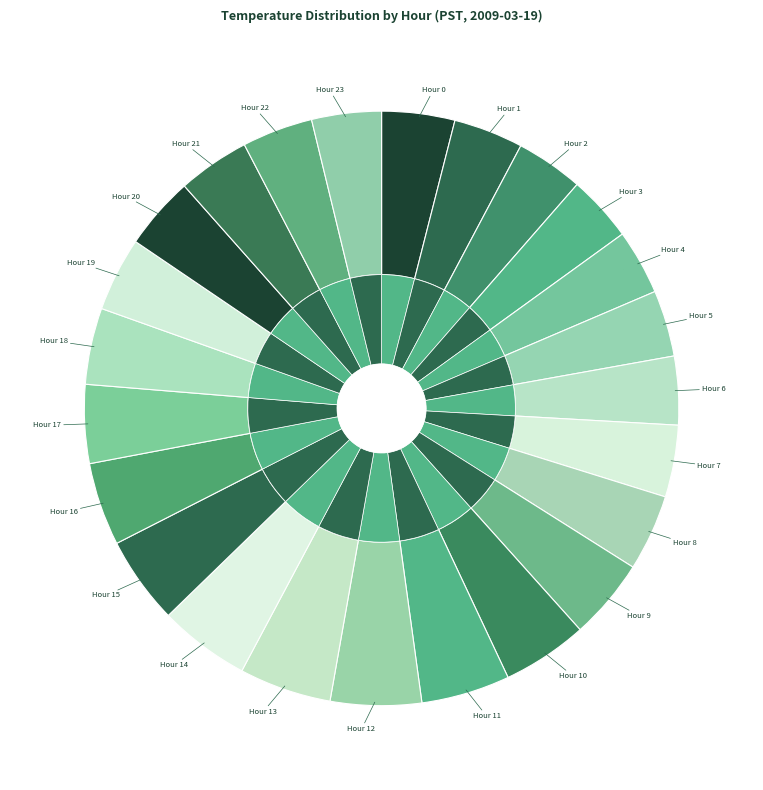

Is Hour 6 the majority of the pie?

No